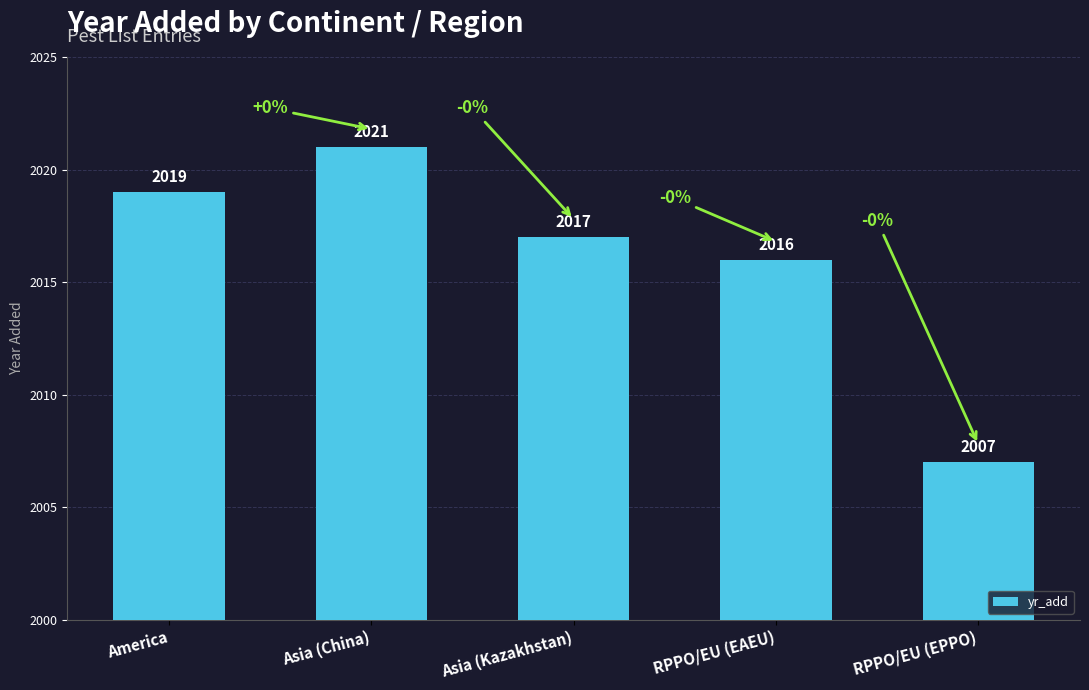

Reading left to right, transcribe all the data shown in this chart.

America=2019	Asia (China)=2021	Asia (Kazakhstan)=2017	RPPO/EU (EAEU)=2016	RPPO/EU (EPPO)=2007